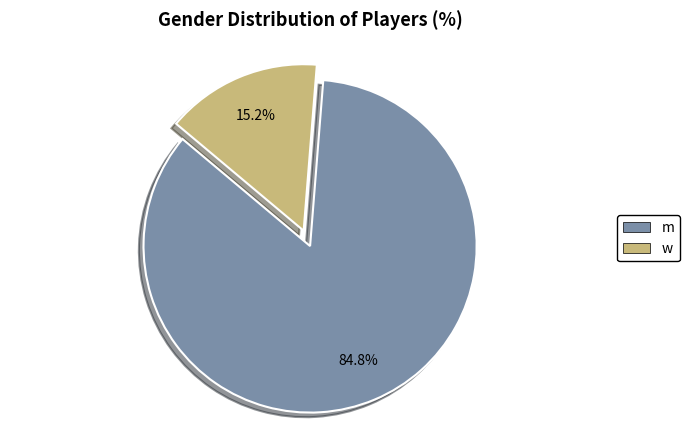

Rank the categories by value from highest to lowest.

m, w